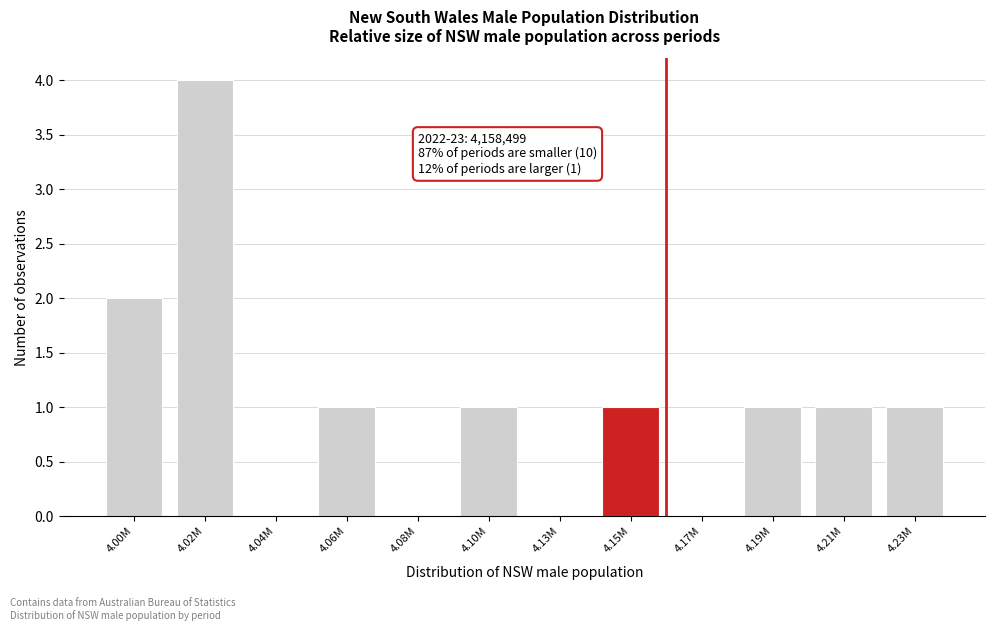

Reading right to left, transcribe all the data shown in this chart.

4.23M=1	4.21M=1	4.19M=1	4.17M=0	4.15M=1	4.13M=0	4.10M=1	4.08M=0	4.06M=1	4.04M=0	4.02M=4	4.00M=2